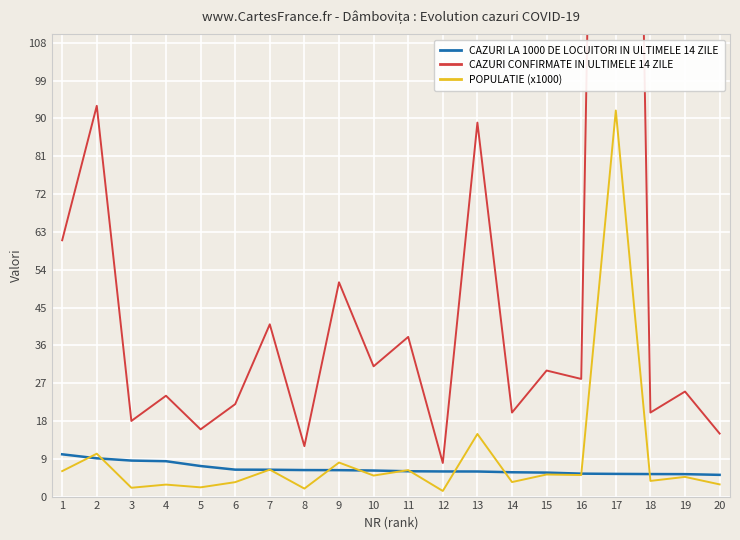

What is the lowest value of the CAZURI LA 1000 DE LOCUITORI IN ULTIMELE 14 ZILE series?

5.2